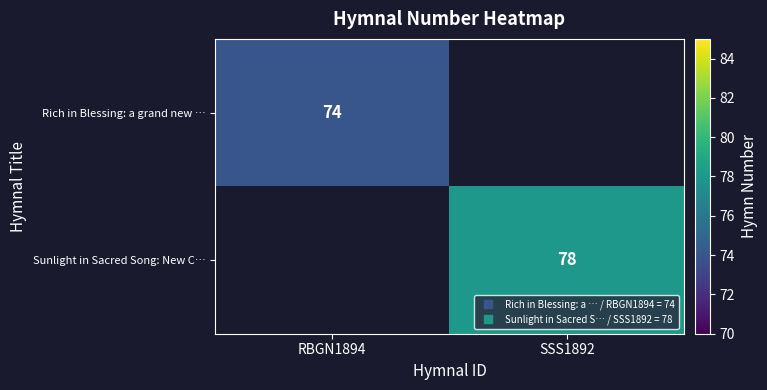

At how many categories does at least one series exceed 75?

1